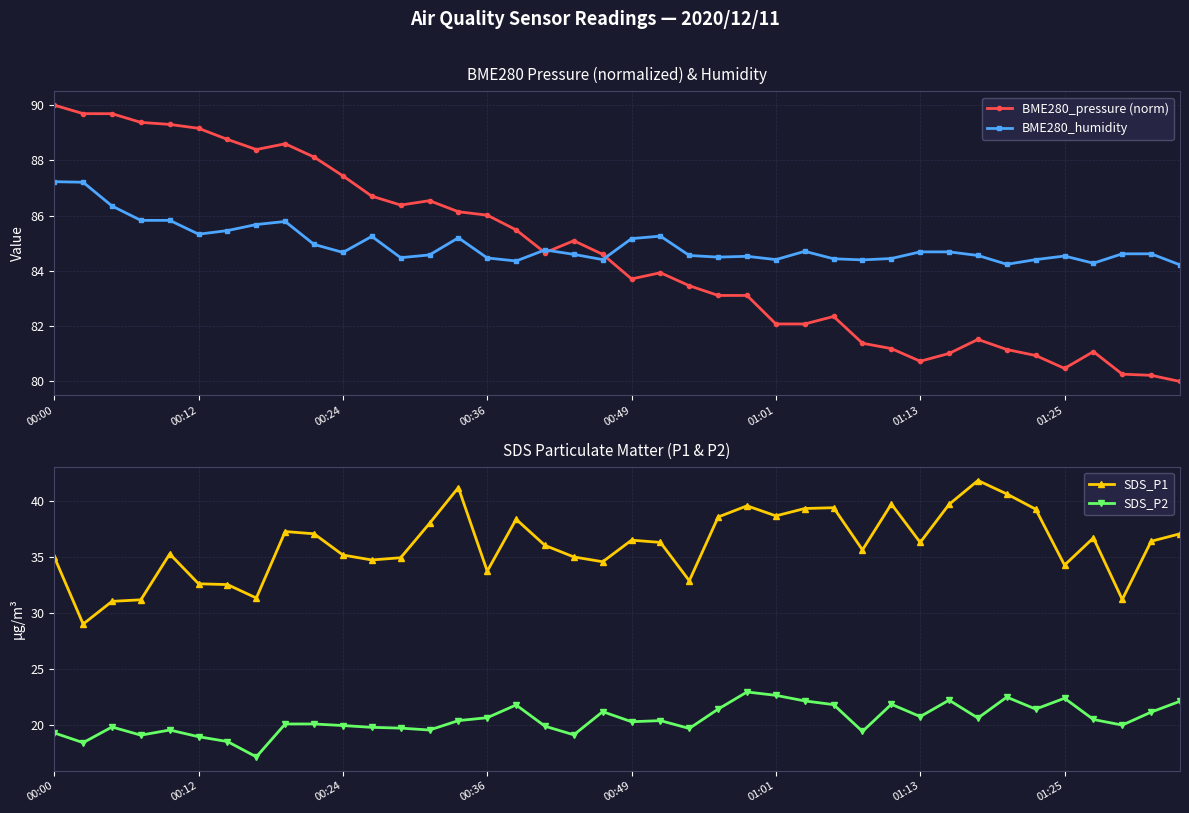

What is the total value across all series at 26?

228.3